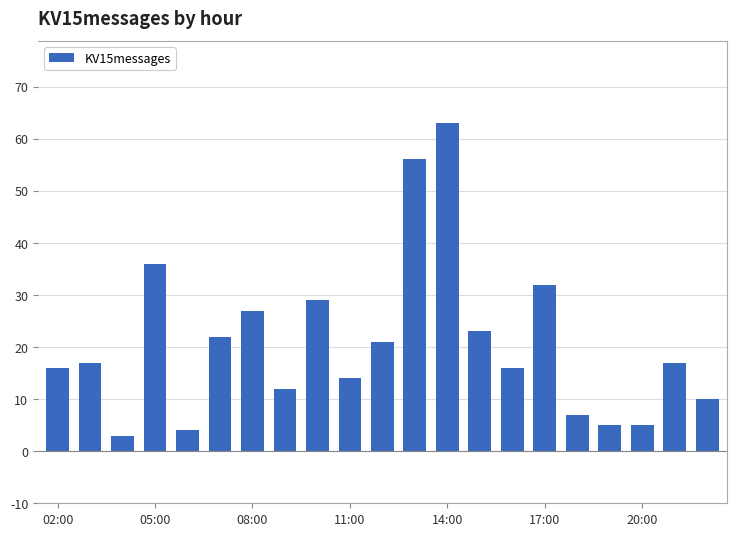

What is the value of the 19th bar from the left?

5